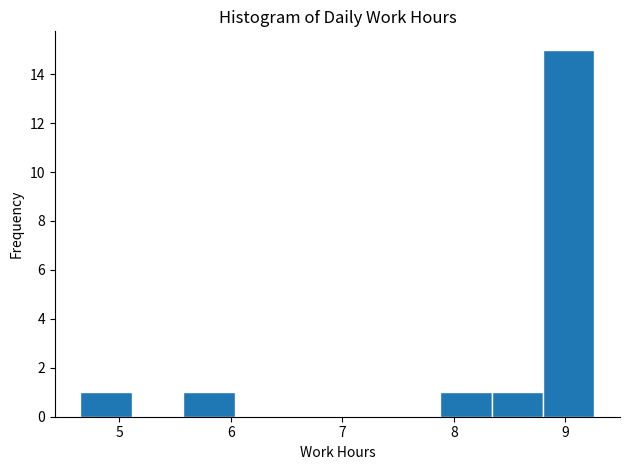

Reading left to right, transcribe this chart: for each bar, give the range it covers on the x-axis and its height. Neither the bar edges nor the heights are printed on the chart, so give them approximately, as read against the axes.

4.7 to 5.1: 1
5.1 to 5.6: 0
5.6 to 6.0: 1
6.0 to 6.5: 0
6.5 to 7.0: 0
7.0 to 7.4: 0
7.4 to 7.9: 0
7.9 to 8.3: 1
8.3 to 8.8: 1
8.8 to 9.3: 15